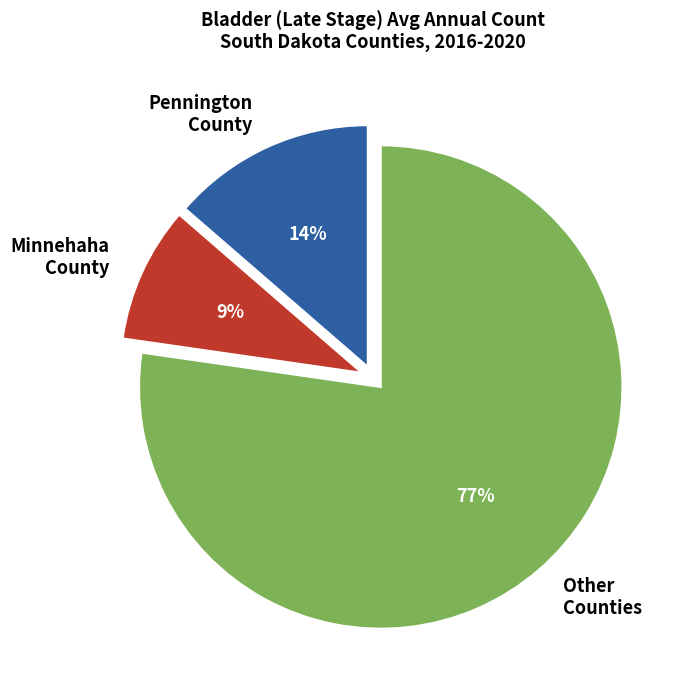

Does any single category account for the majority?

Yes